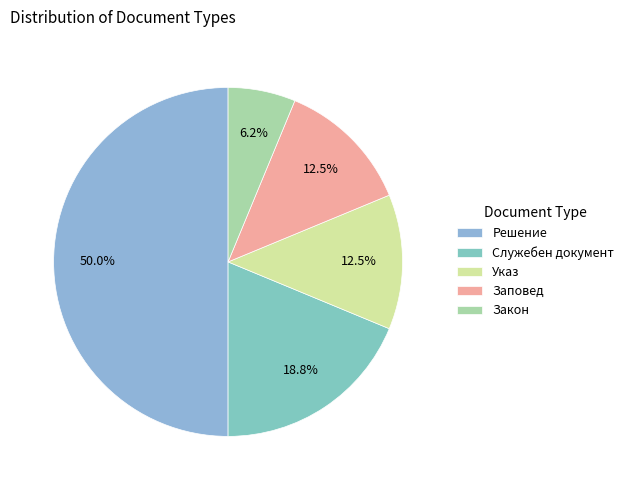

Does Указ represent more than half of the total?

No